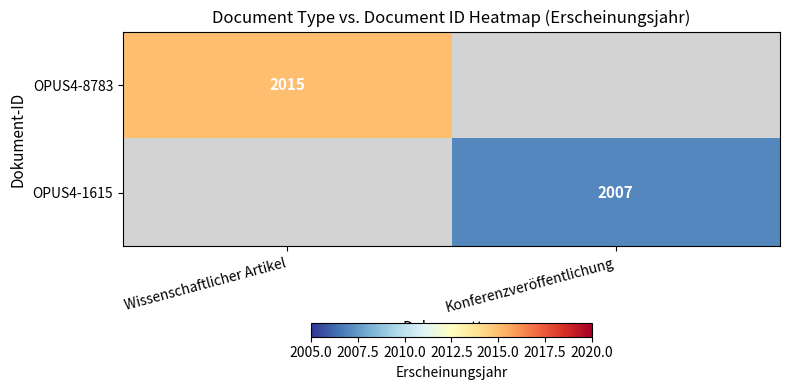

The value of OPUS4-8783 at Wissenschaftlicher Artikel is 1011. True or false?

False